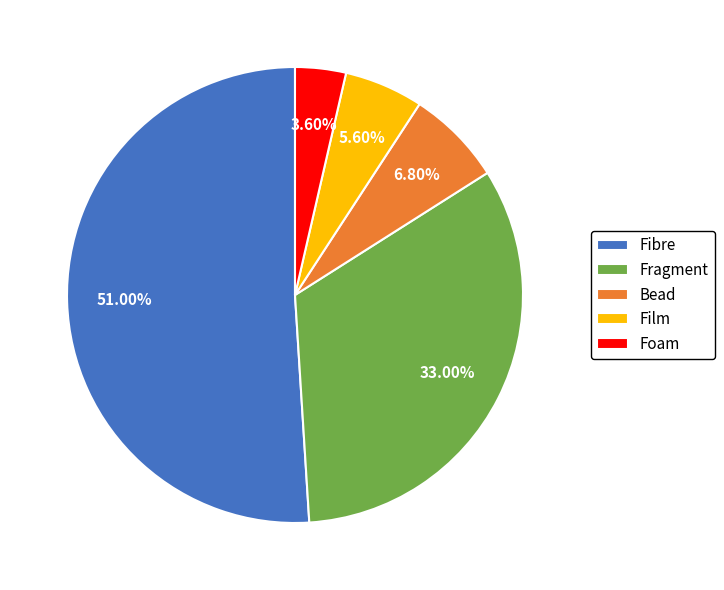

Does Fibre account for over 50% of the chart?

Yes